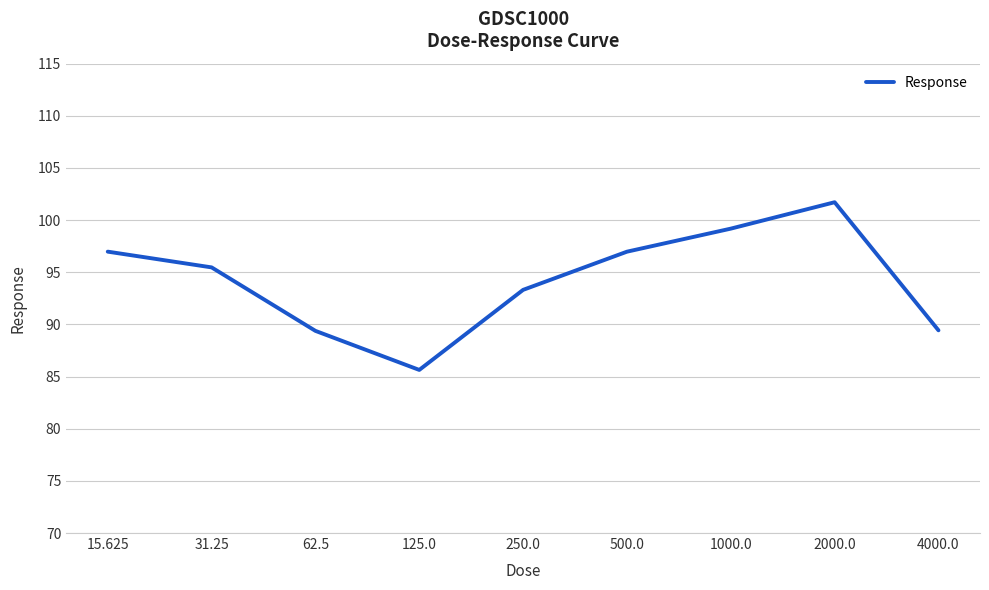

Reading left to right, extract all data points from this chart.

97.0	95.5	89.4	85.6	93.3	97.0	99.2	101.7	89.4